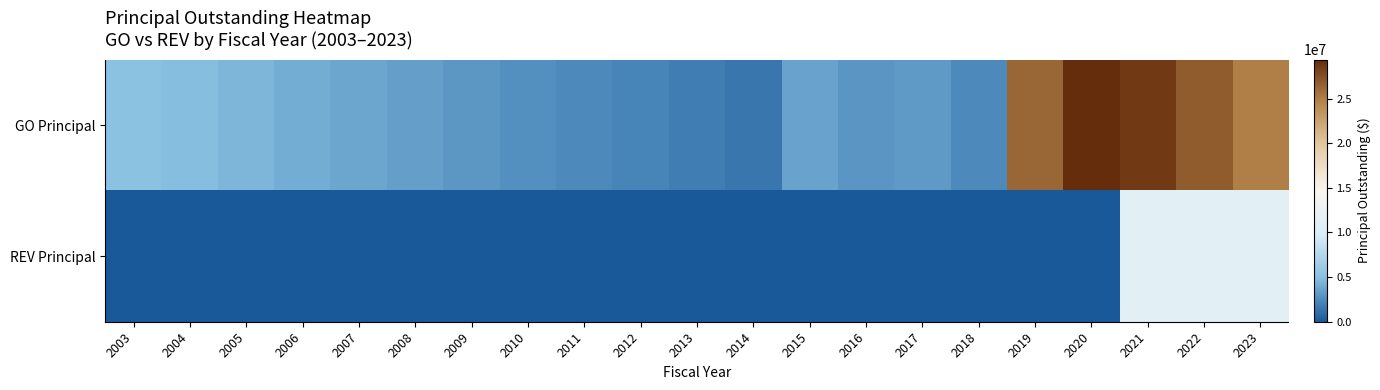

At which category does the chart reach its peak across all series?

2020